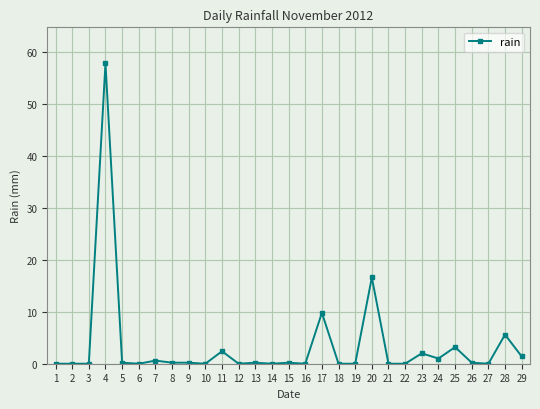

Is this an area chart (filled region under the line)?

No